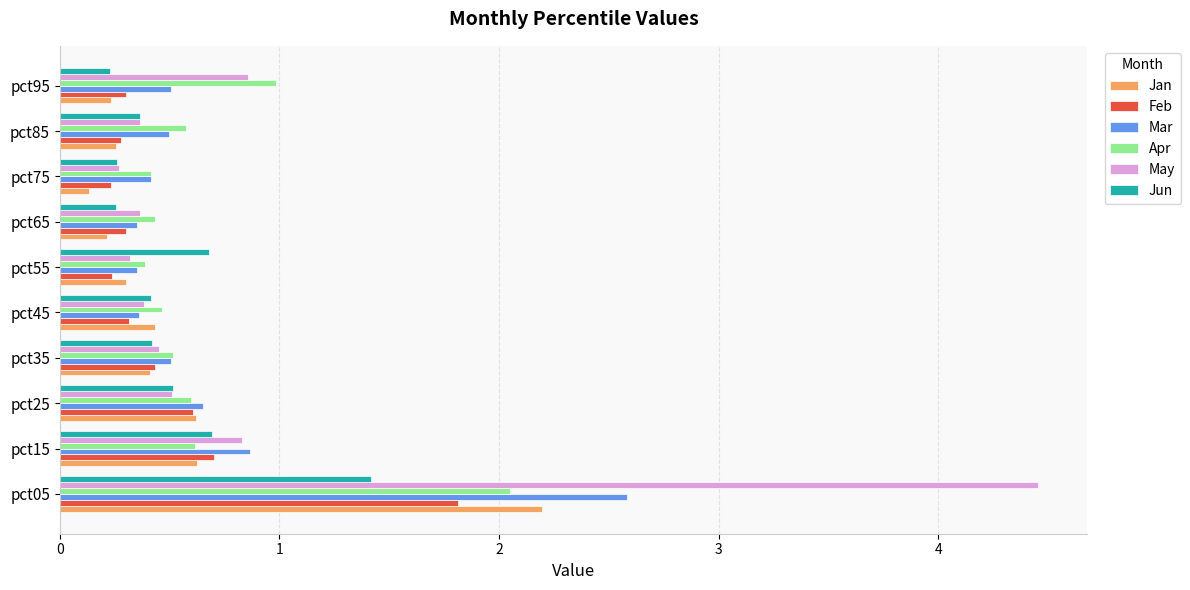

Is it true that Feb equals 1.8 at pct05?

True